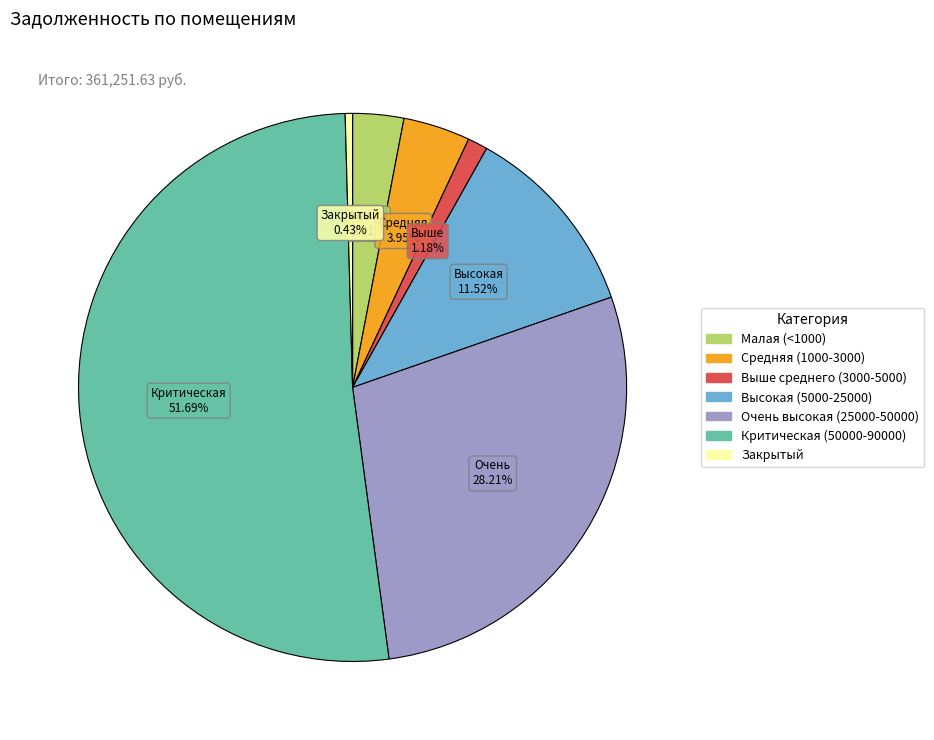

Is there any slice that represents more than half of the pie?

Yes